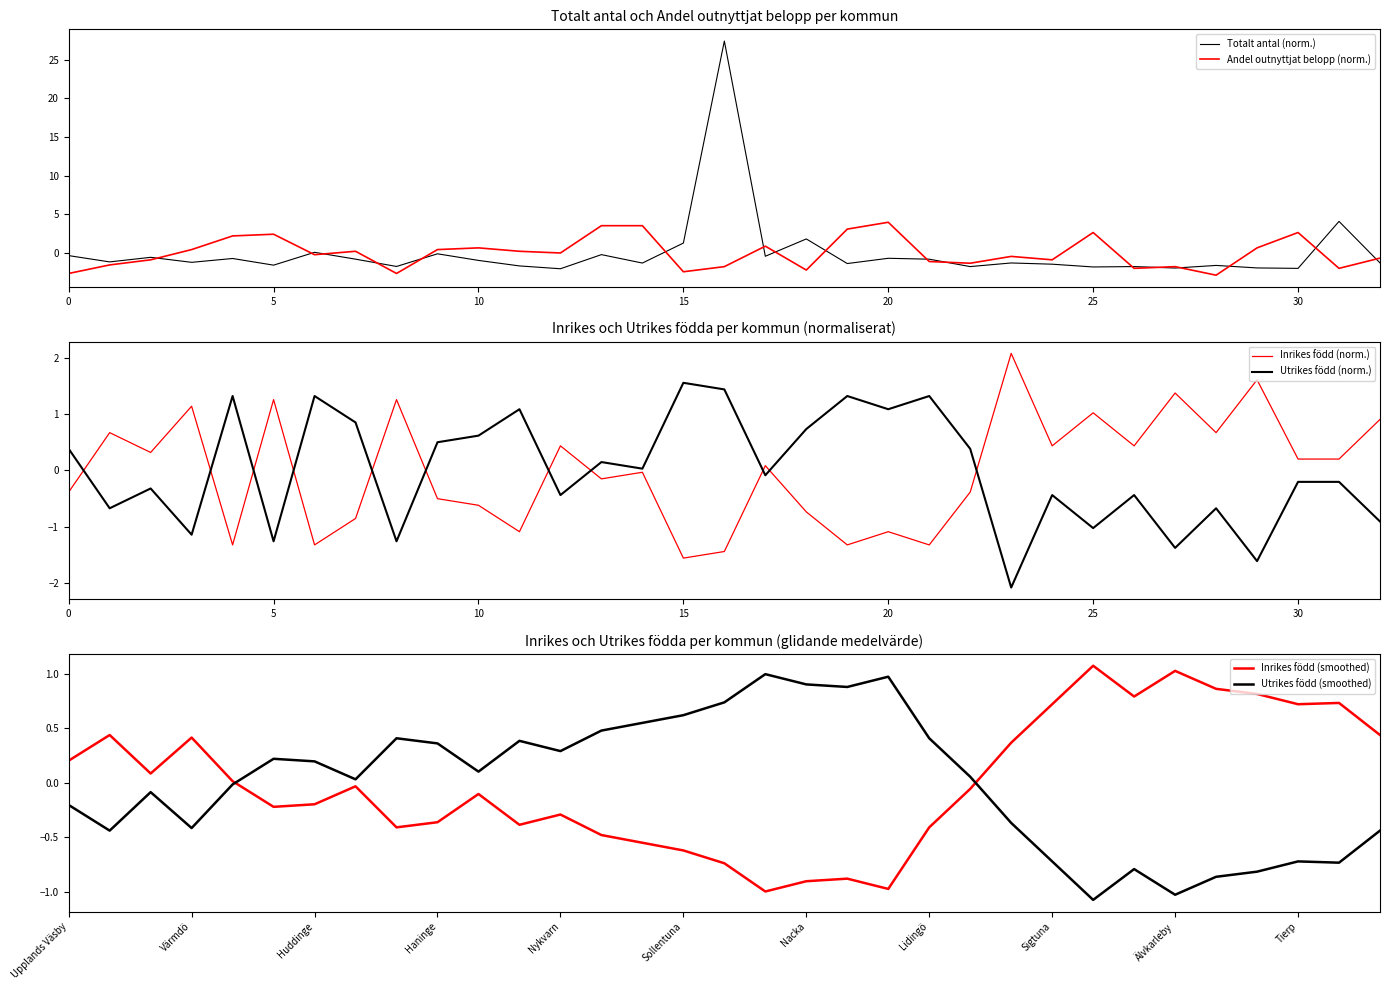

The value of Andel outnyttjat belopp (norm.) at 30 is 2.6. True or false?

True